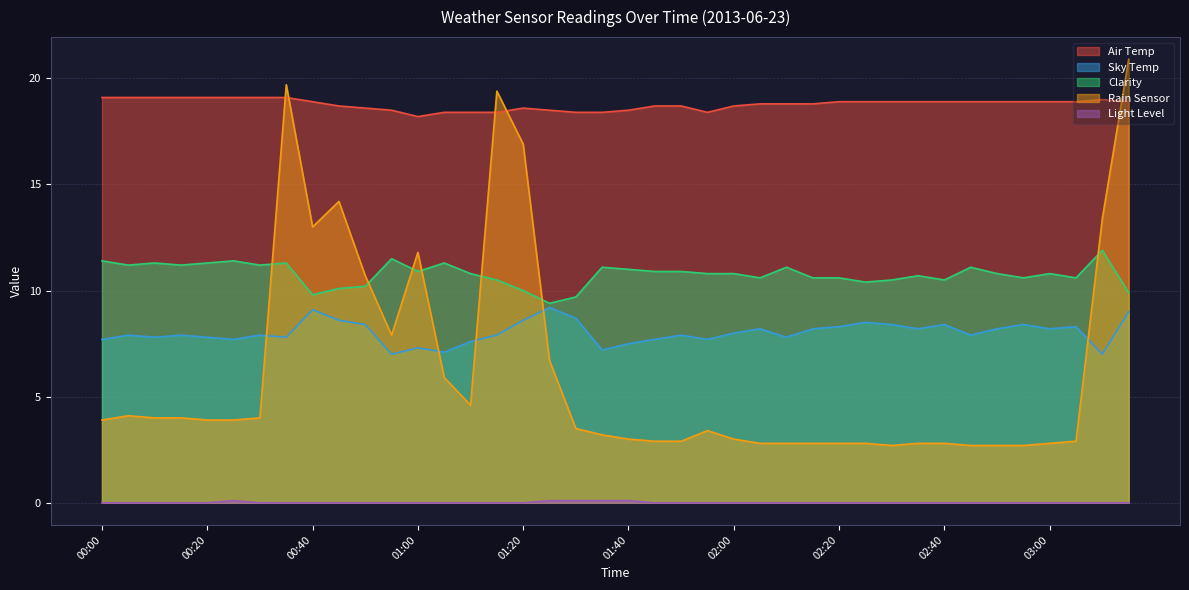

Does the chart display data point markers on the line(s)?

No